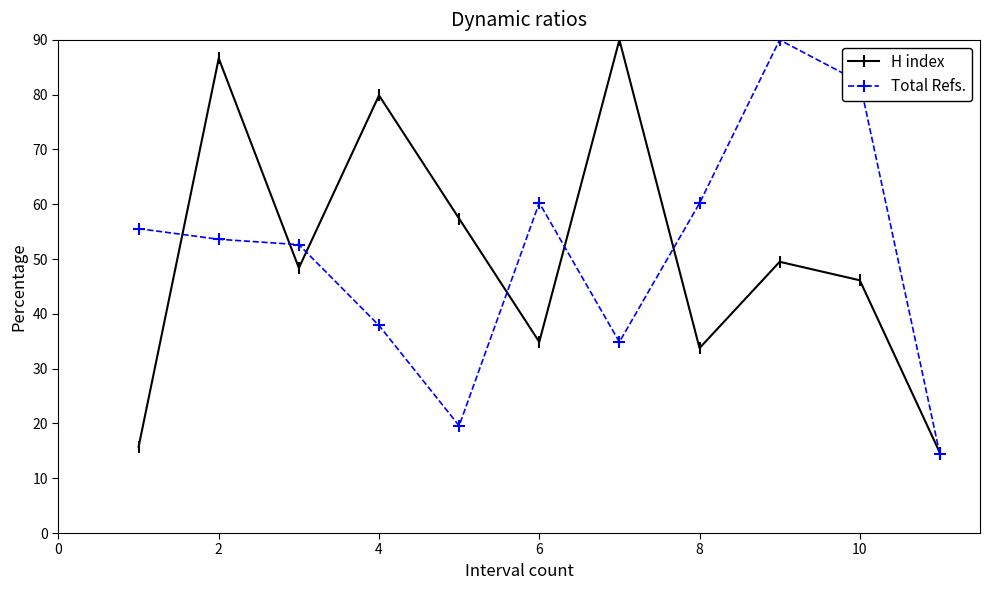

How many interior local peaks does the H index series have?

4